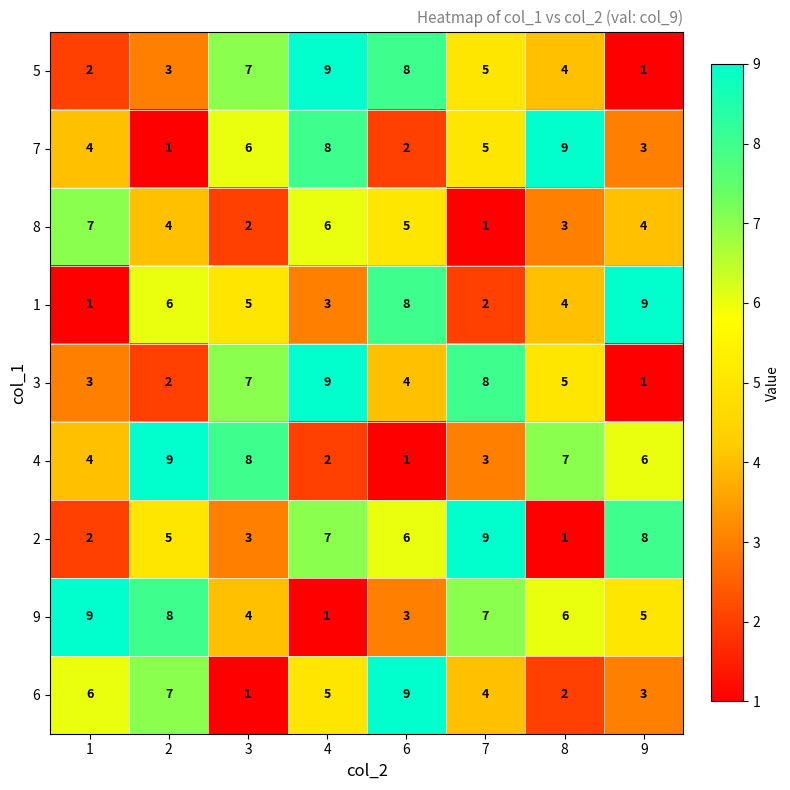

At which label is 9 closest to 5?

9